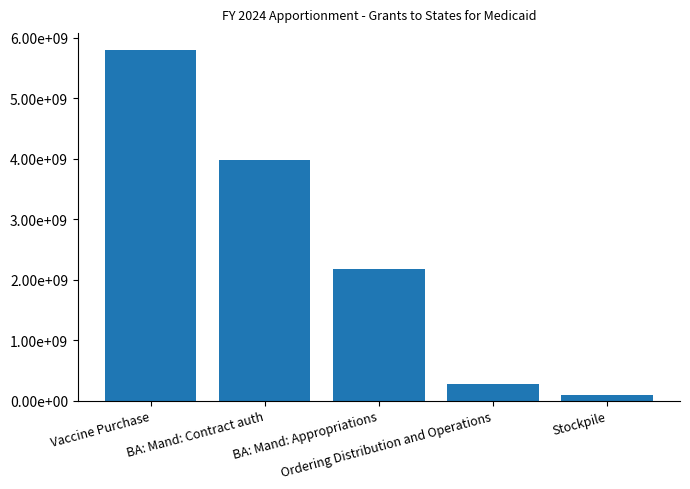

What position from the left is Stockpile?

5